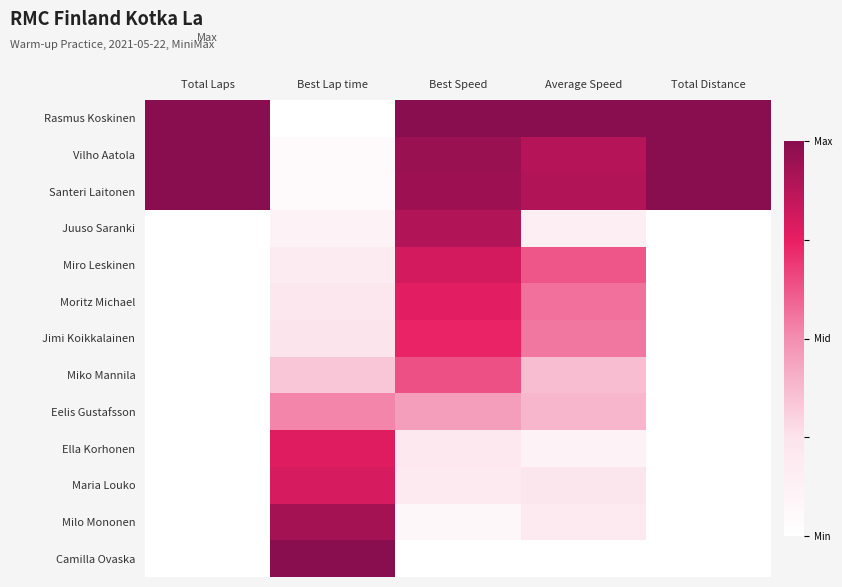

Reading right to left, extract all data points from this chart.

Rasmus Koskinen: Total Distance=1.0	Average Speed=1.0	Best Speed=1.0	Best Lap time=0.0	Total Laps=1.0
Vilho Aatola: Total Distance=1.0	Average Speed=0.9	Best Speed=1.0	Best Lap time=0.0	Total Laps=1.0
Santeri Laitonen: Total Distance=1.0	Average Speed=0.9	Best Speed=0.9	Best Lap time=0.1	Total Laps=1.0
Juuso Saranki: Total Distance=0.0	Average Speed=0.2	Best Speed=0.9	Best Lap time=0.1	Total Laps=0.0
Miro Leskinen: Total Distance=0.0	Average Speed=0.6	Best Speed=0.8	Best Lap time=0.2	Total Laps=0.0
Moritz Michael: Total Distance=0.0	Average Speed=0.6	Best Speed=0.8	Best Lap time=0.2	Total Laps=0.0
Jimi Koikkalainen: Total Distance=0.0	Average Speed=0.6	Best Speed=0.7	Best Lap time=0.2	Total Laps=0.0
Miko Mannila: Total Distance=0.0	Average Speed=0.4	Best Speed=0.6	Best Lap time=0.3	Total Laps=0.0
Eelis Gustafsson: Total Distance=0.0	Average Speed=0.4	Best Speed=0.5	Best Lap time=0.5	Total Laps=0.0
Ella Korhonen: Total Distance=0.0	Average Speed=0.1	Best Speed=0.2	Best Lap time=0.8	Total Laps=0.0
Maria Louko: Total Distance=0.0	Average Speed=0.2	Best Speed=0.2	Best Lap time=0.8	Total Laps=0.0
Milo Mononen: Total Distance=0.0	Average Speed=0.2	Best Speed=0.1	Best Lap time=0.9	Total Laps=0.0
Camilla Ovaska: Total Distance=0.0	Average Speed=0.0	Best Speed=0.0	Best Lap time=1.0	Total Laps=0.0